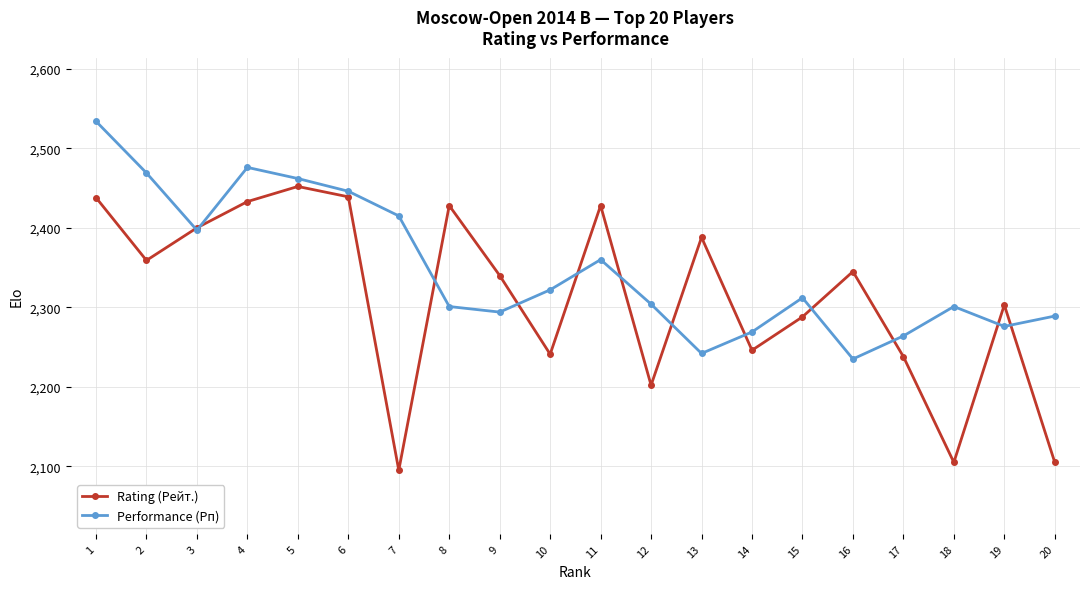

How many series are shown in this chart?

2